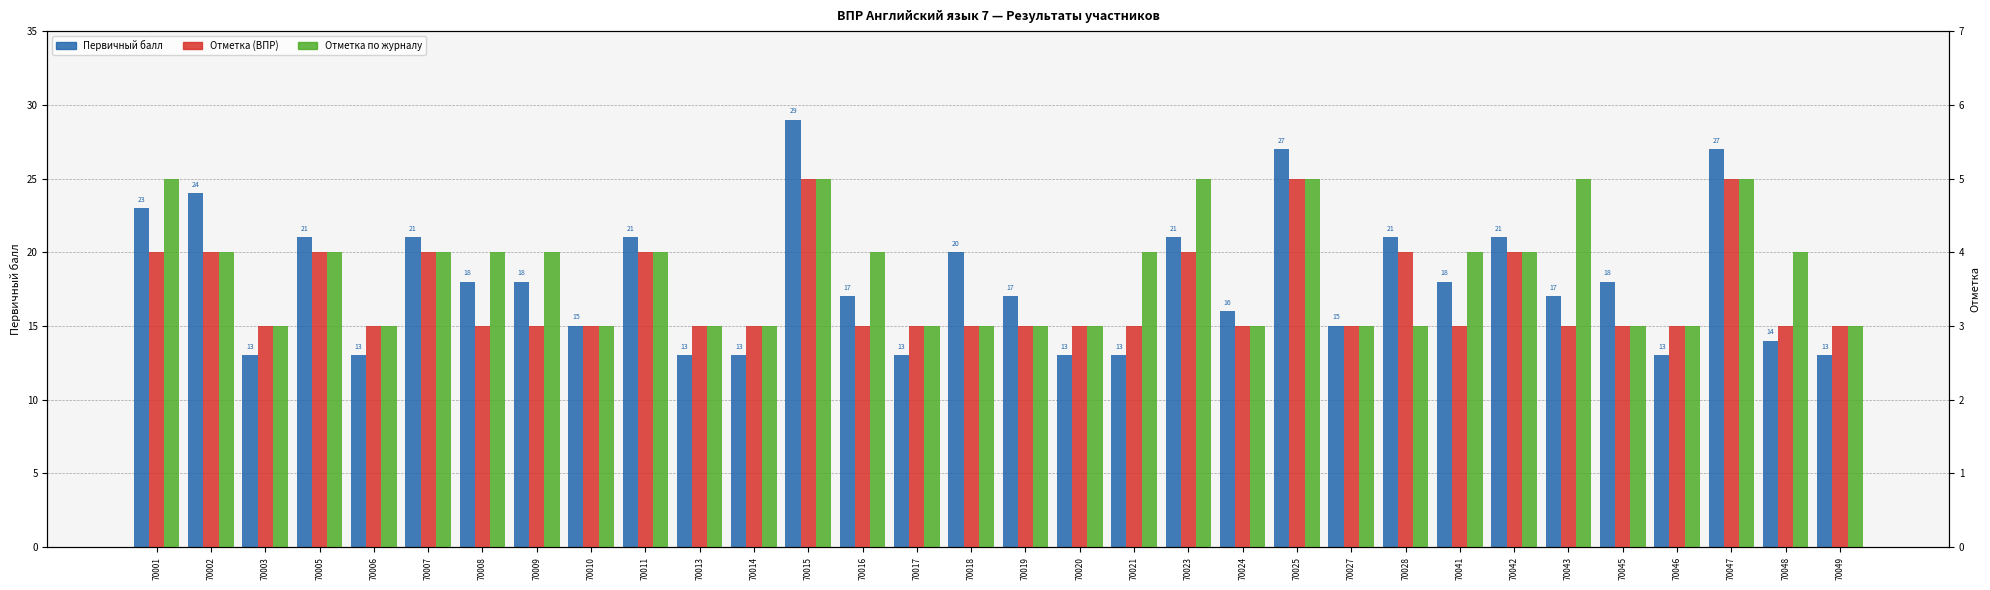

Reading left to right, what are all the values shown in this chart?

Первичный балл: 70001=23	70002=24	70003=13	70005=21	70006=13	70007=21	70008=18	70009=18	70010=15	70011=21	70013=13	70014=13	70015=29	70016=17	70017=13	70018=20	70019=17	70020=13	70021=13	70023=21	70024=16	70025=27	70027=15	70028=21	70041=18	70042=21	70043=17	70045=18	70046=13	70047=27	70048=14	70049=13
Отметка: 70001=4	70002=4	70003=3	70005=4	70006=3	70007=4	70008=3	70009=3	70010=3	70011=4	70013=3	70014=3	70015=5	70016=3	70017=3	70018=3	70019=3	70020=3	70021=3	70023=4	70024=3	70025=5	70027=3	70028=4	70041=3	70042=4	70043=3	70045=3	70046=3	70047=5	70048=3	70049=3
Отметка по журналу: 70001=5	70002=4	70003=3	70005=4	70006=3	70007=4	70008=4	70009=4	70010=3	70011=4	70013=3	70014=3	70015=5	70016=4	70017=3	70018=3	70019=3	70020=3	70021=4	70023=5	70024=3	70025=5	70027=3	70028=3	70041=4	70042=4	70043=5	70045=3	70046=3	70047=5	70048=4	70049=3